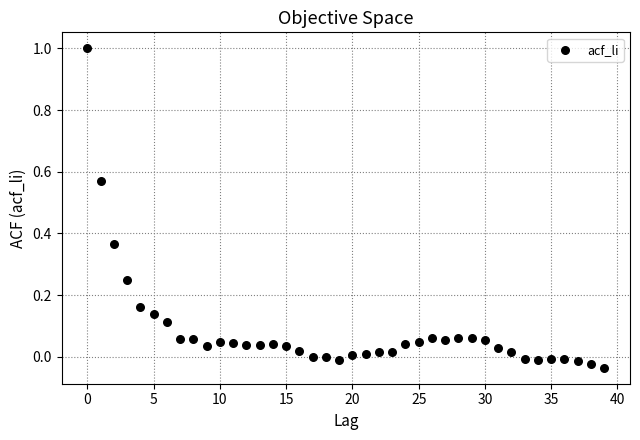

What is the range of Y values (max minus min)?

1.0